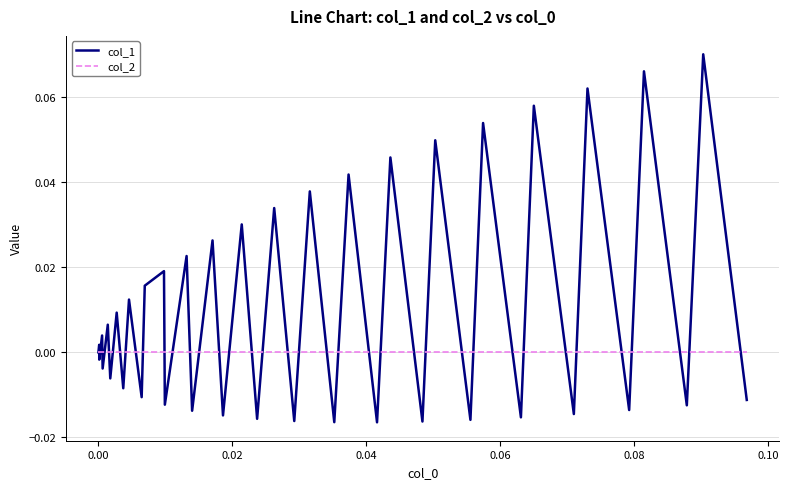

True or false: col_2 and col_1 cross at least once.

True